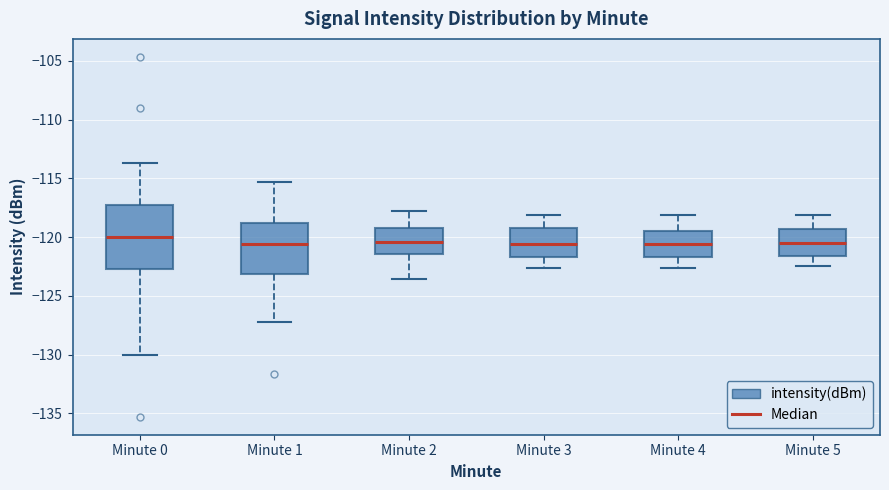

Where does the upper whisker of the box for Minute 1 end on the y-axis? The values are not printed on the chart, so give them approximately, as read against the axis.

-115.5